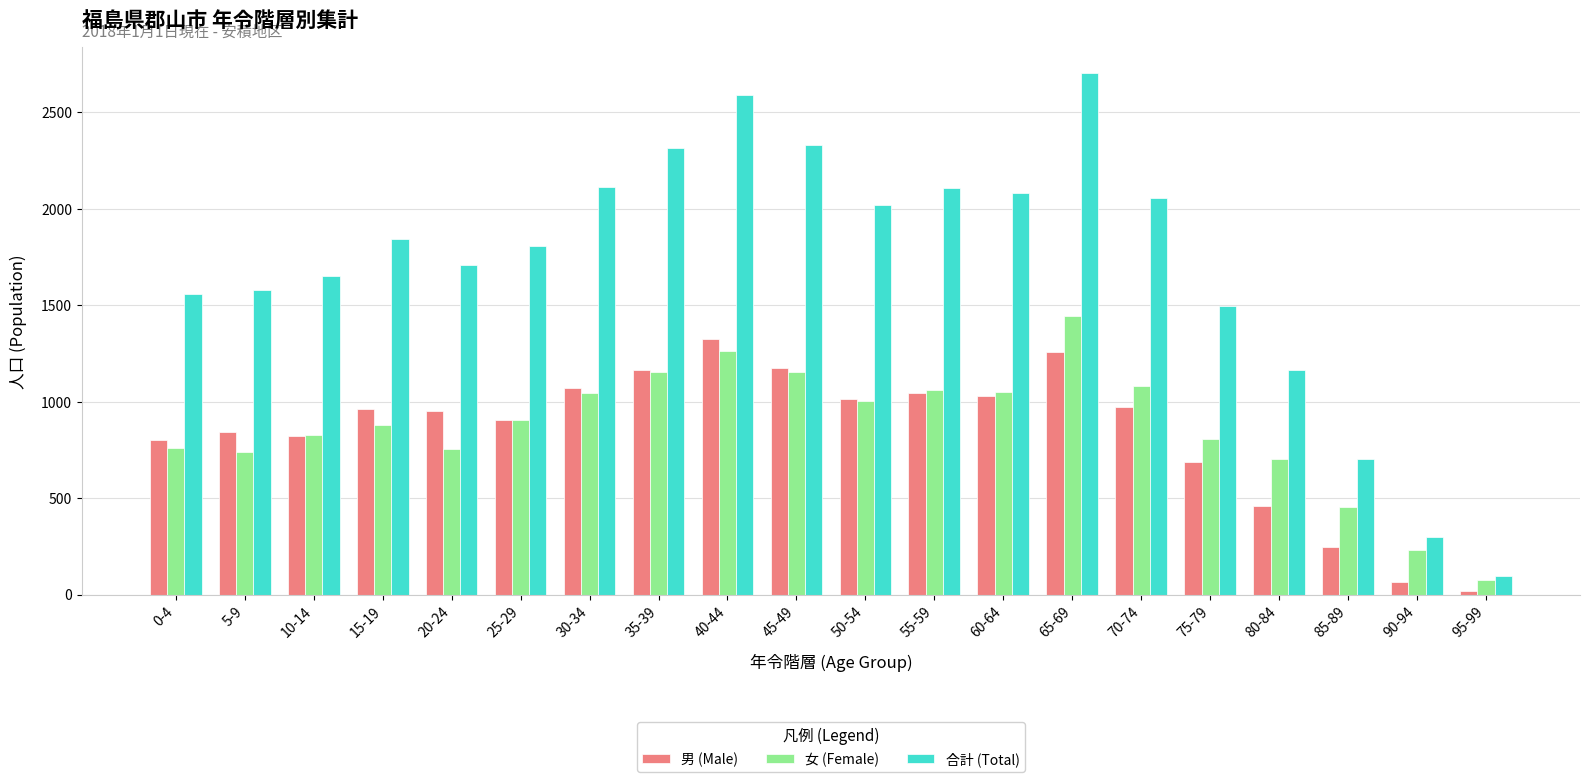

True or false: 女 (Female) has a value of 1154 at 15-19.

False